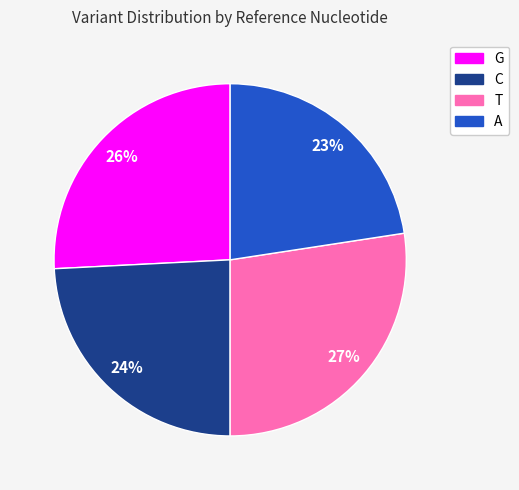

What is the ratio of the value at A to the value at G?

0.9